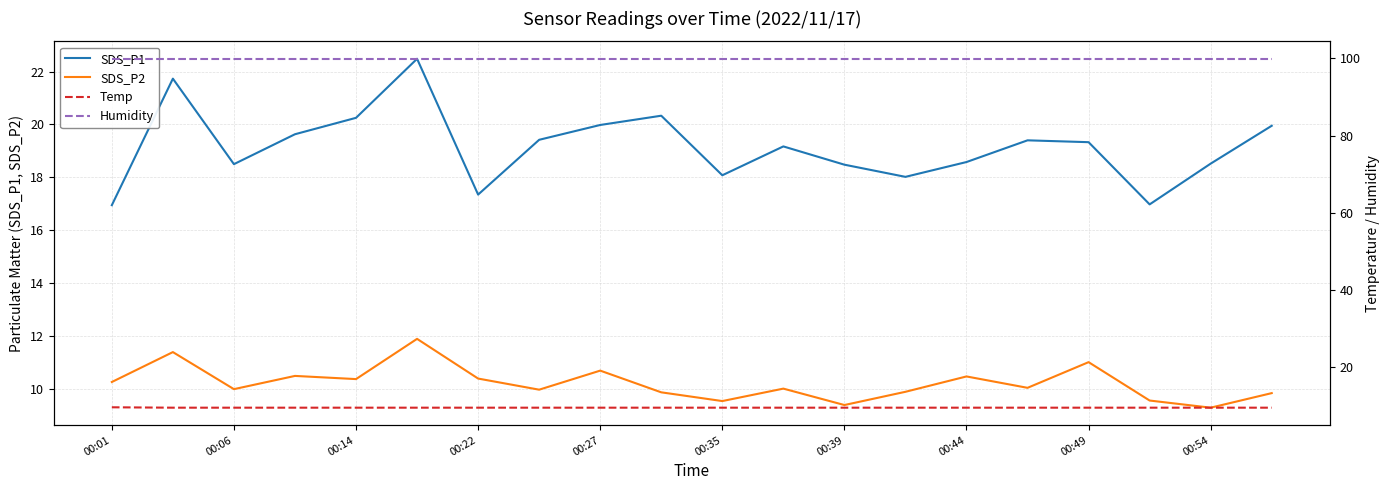

True or false: SDS_P1 and SDS_P2 cross at least once.

False